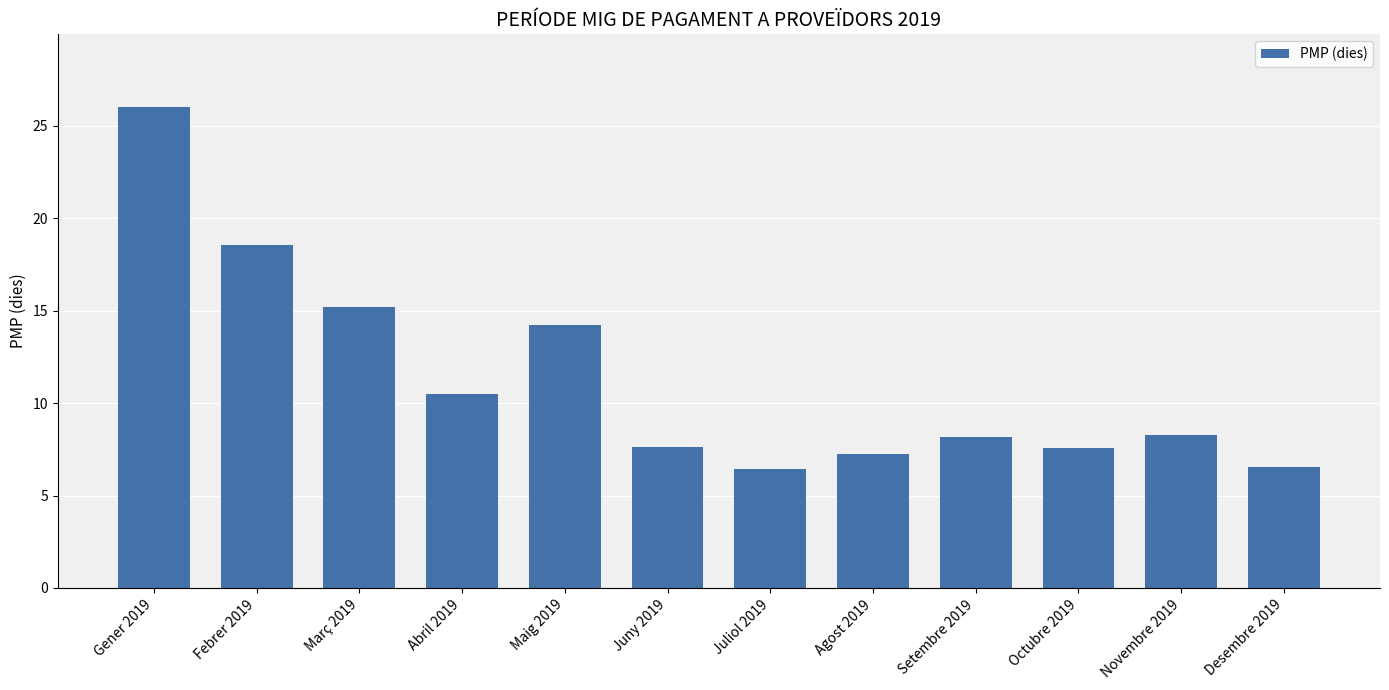

At which label is the value closest to 16?

Març 2019